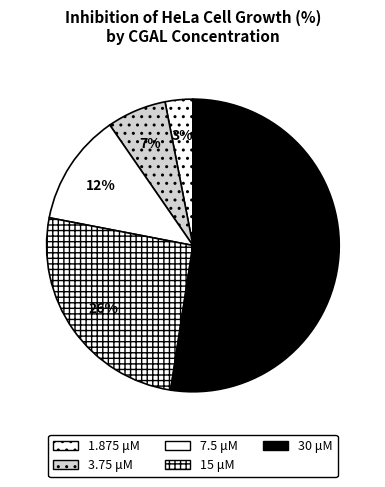

Count the number of slices in the pie.

5